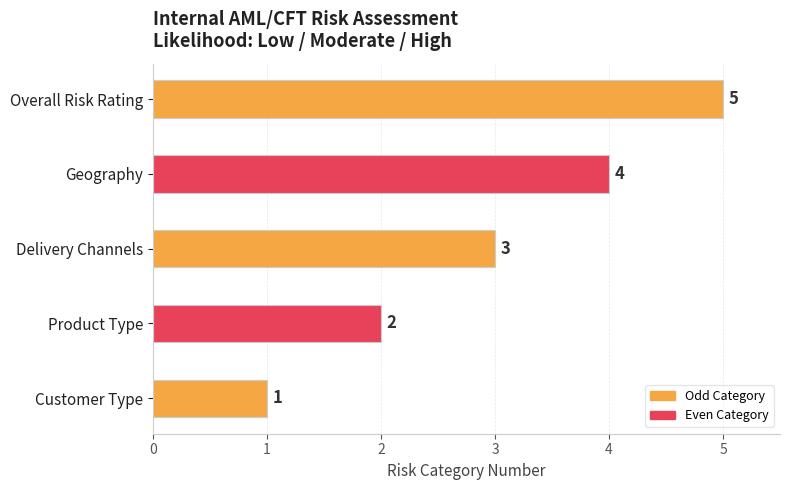

What value does the data have at Overall Risk Rating?

5